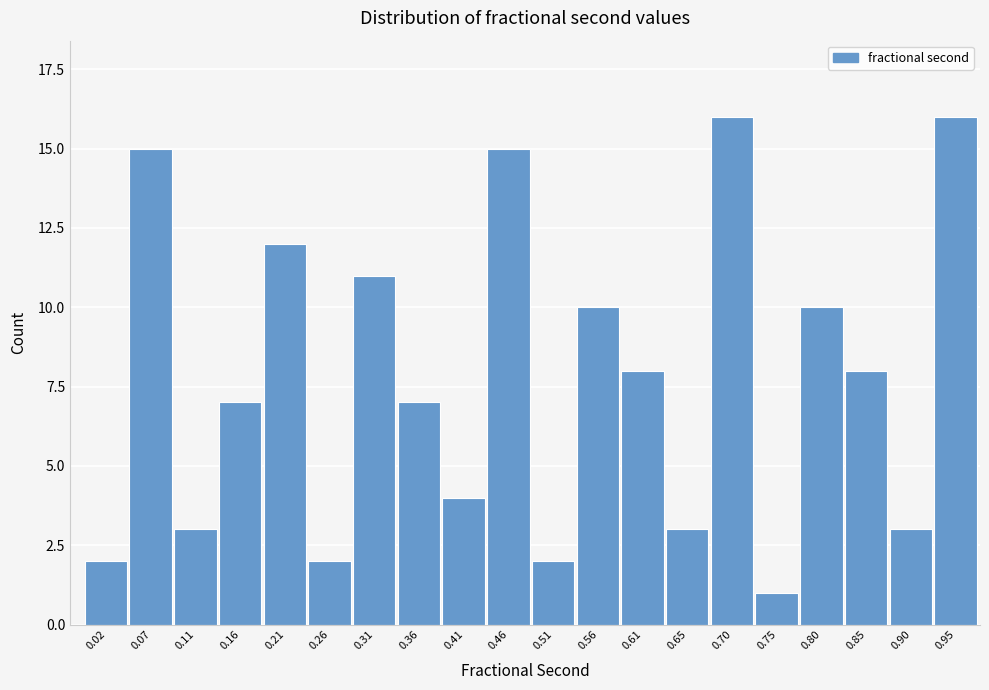

Reading left to right, list all the values displayed in this chart.

0.02=2	0.07=15	0.11=3	0.16=7	0.21=12	0.26=2	0.31=11	0.36=7	0.41=4	0.46=15	0.51=2	0.56=10	0.61=8	0.65=3	0.70=16	0.75=1	0.80=10	0.85=8	0.90=3	0.95=16